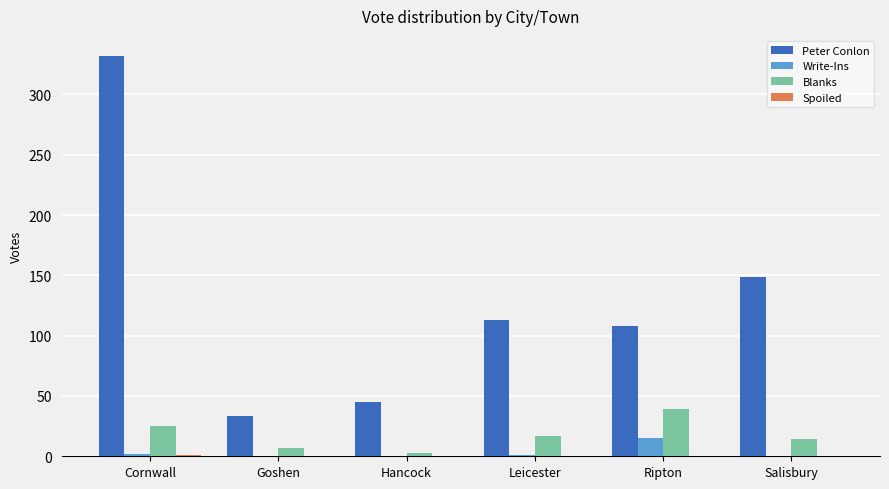

Which series has the largest total across all categories?

Peter Conlon